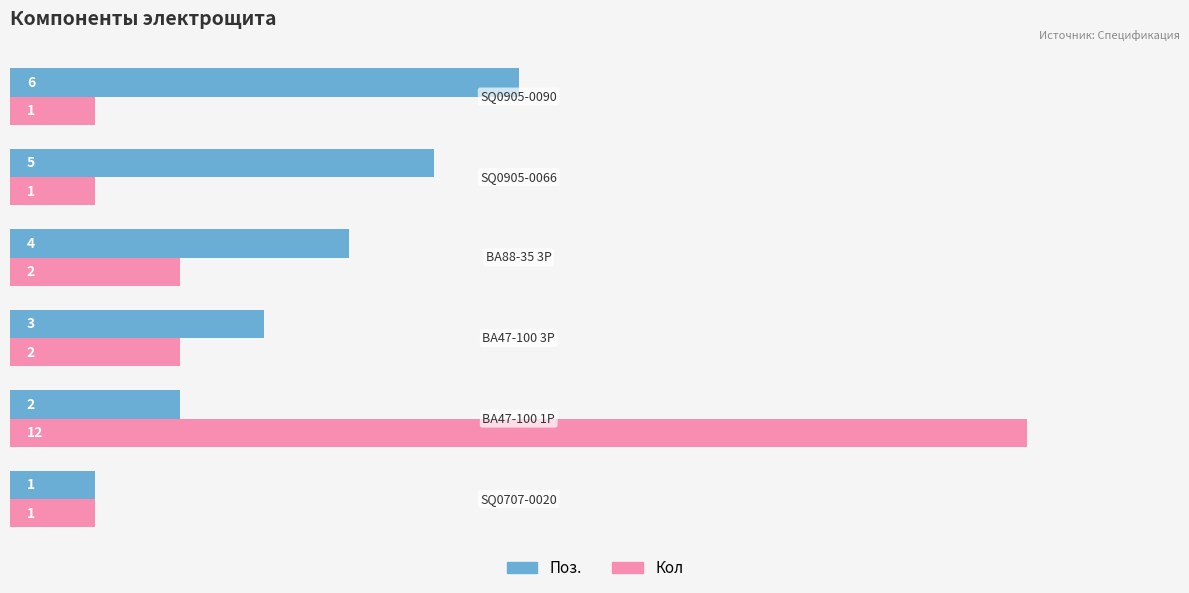

List the series in order of their peak value, lowest first.

Поз., Кол